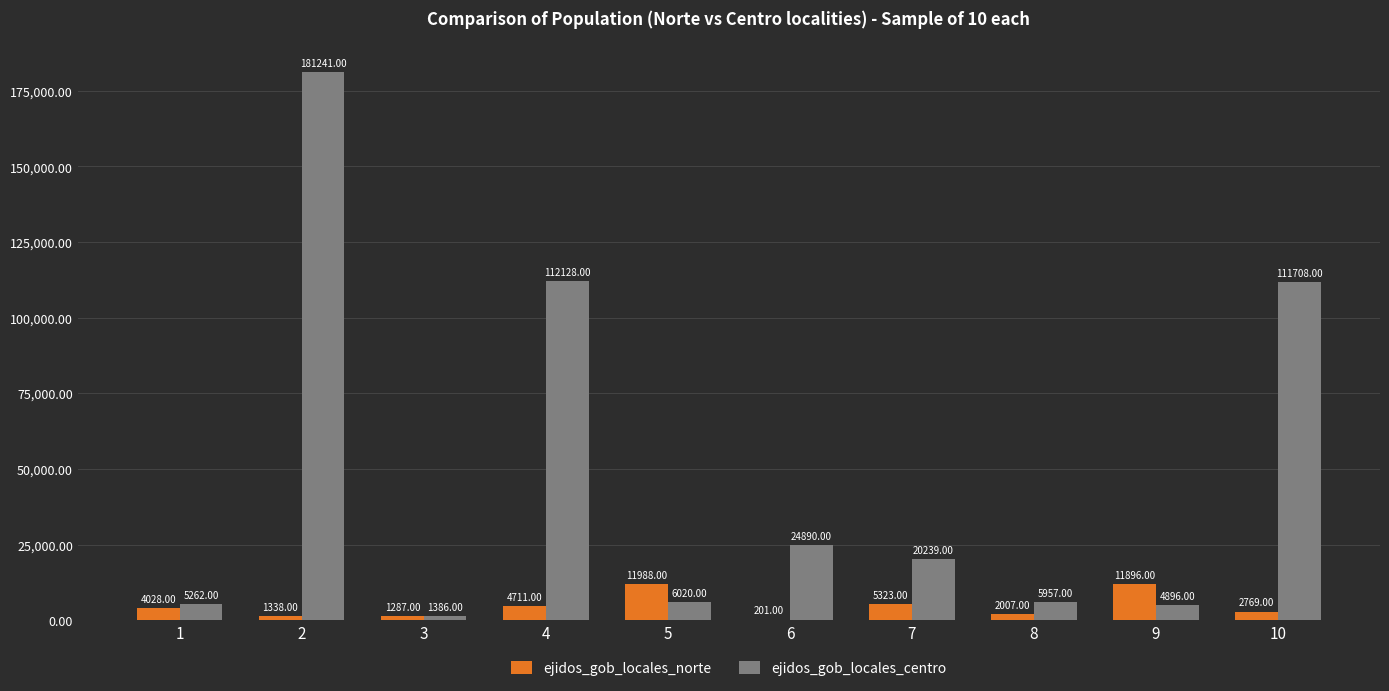

Which series has the largest total across all categories?

ejidos_gob_locales_centro